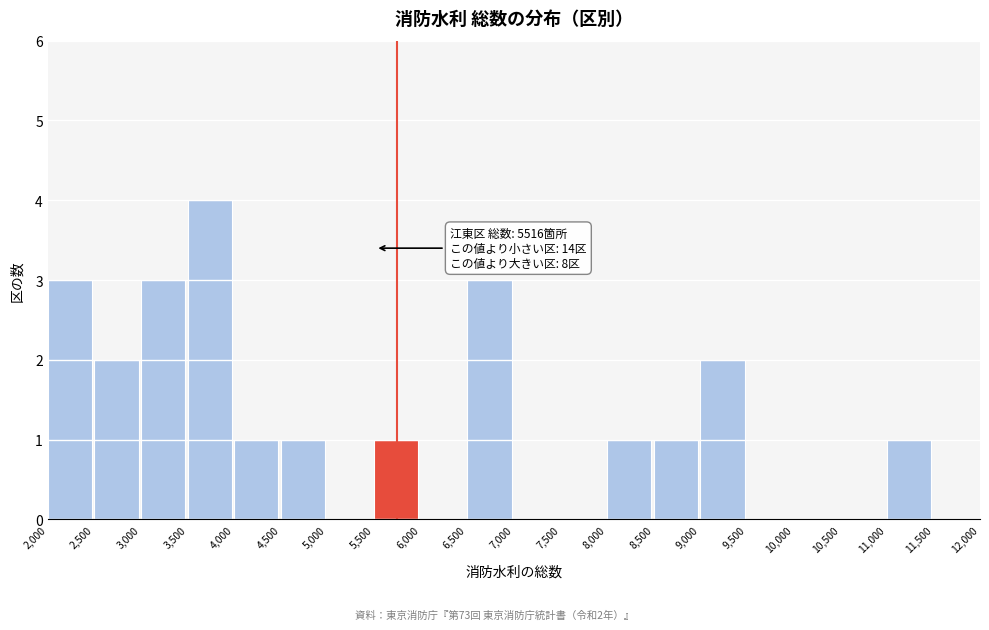

Over which range of the x-axis is the bar tallest?

3,500 to 4,000